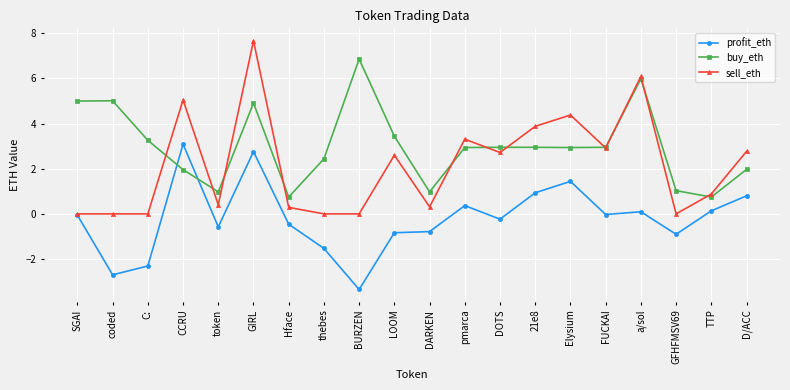

What is the label of the 8th point from the left?

thebes